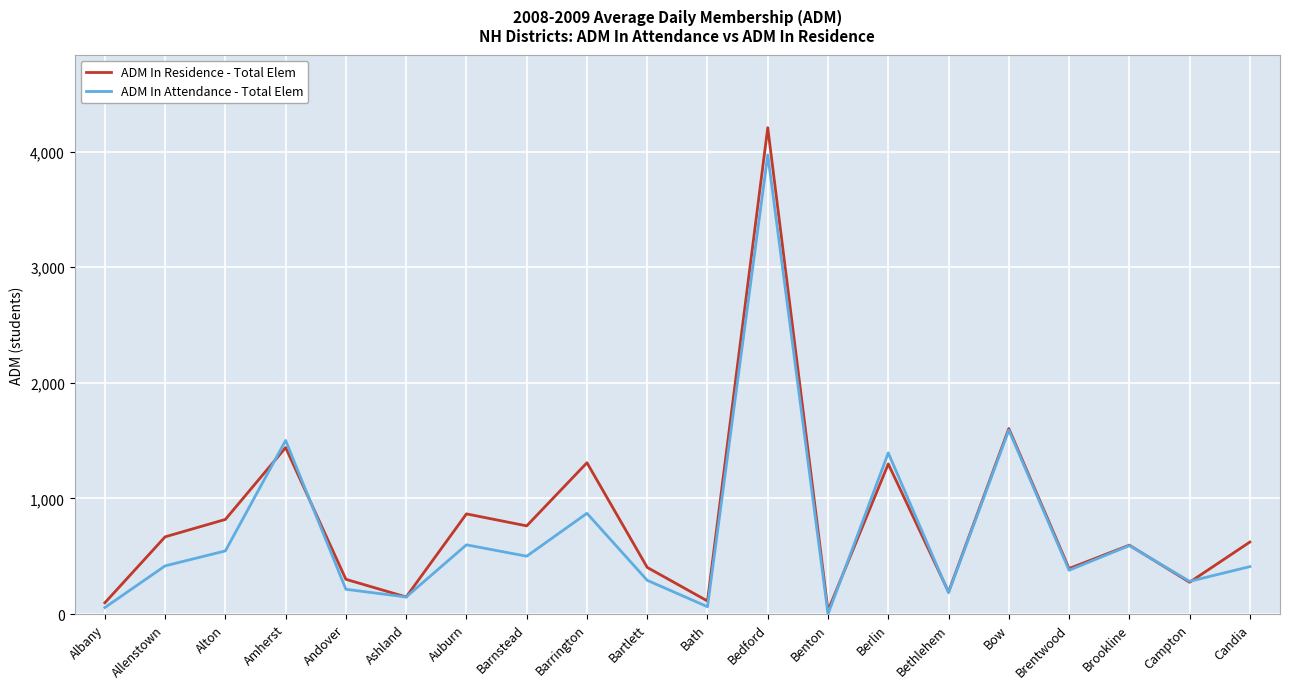

Which series changed the most between Amherst and Bartlett?

ADM In Attendance - Total Elem